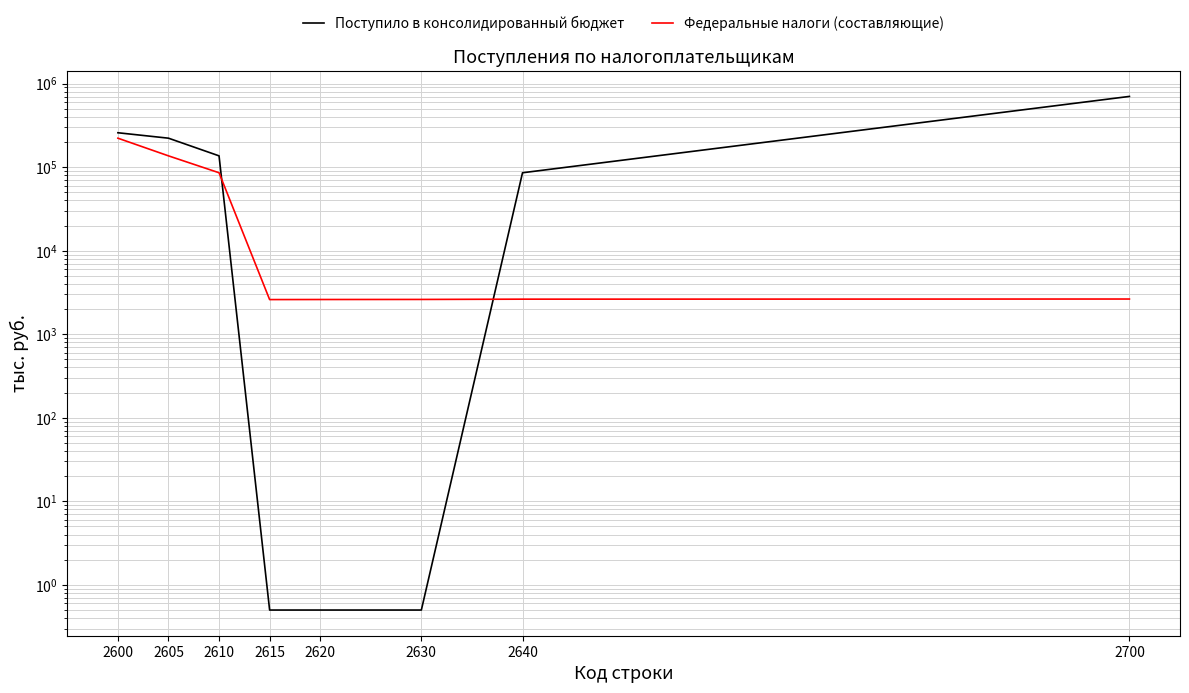

At 2615, list the series in order from smallest to largest.

Поступило в консолидированный бюджет, Федеральные налоги (составляющие)